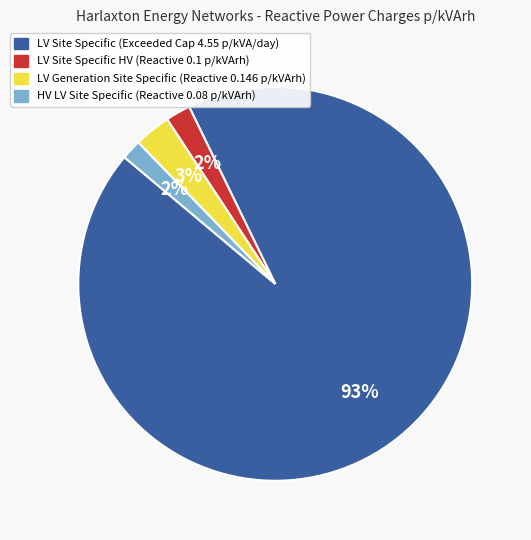

Is there any slice that represents more than half of the pie?

Yes